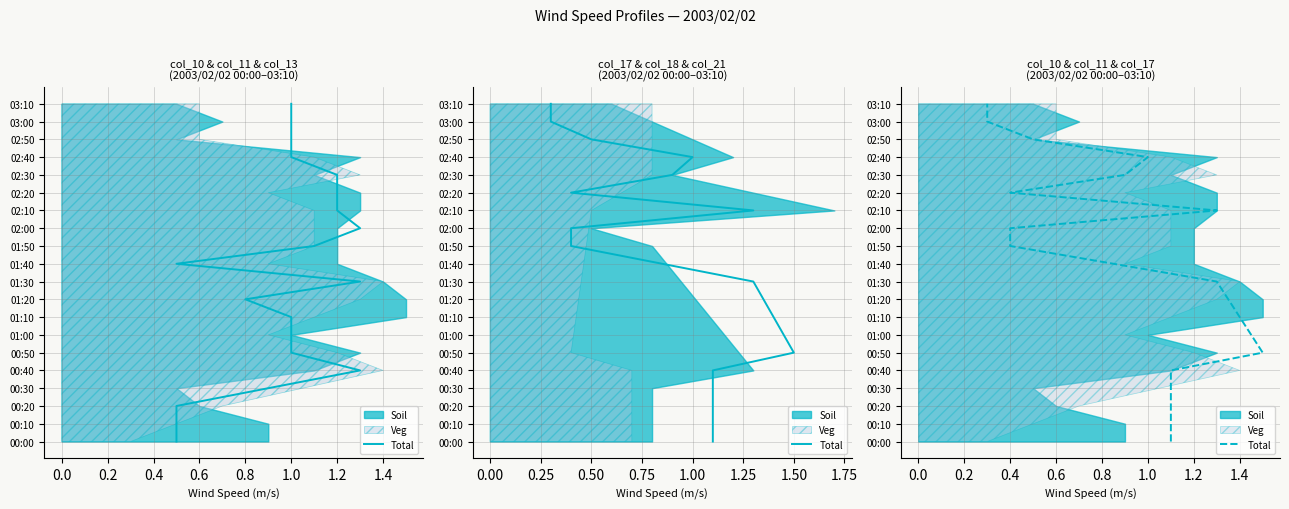

The value at 1.4 is 8. True or false?

True